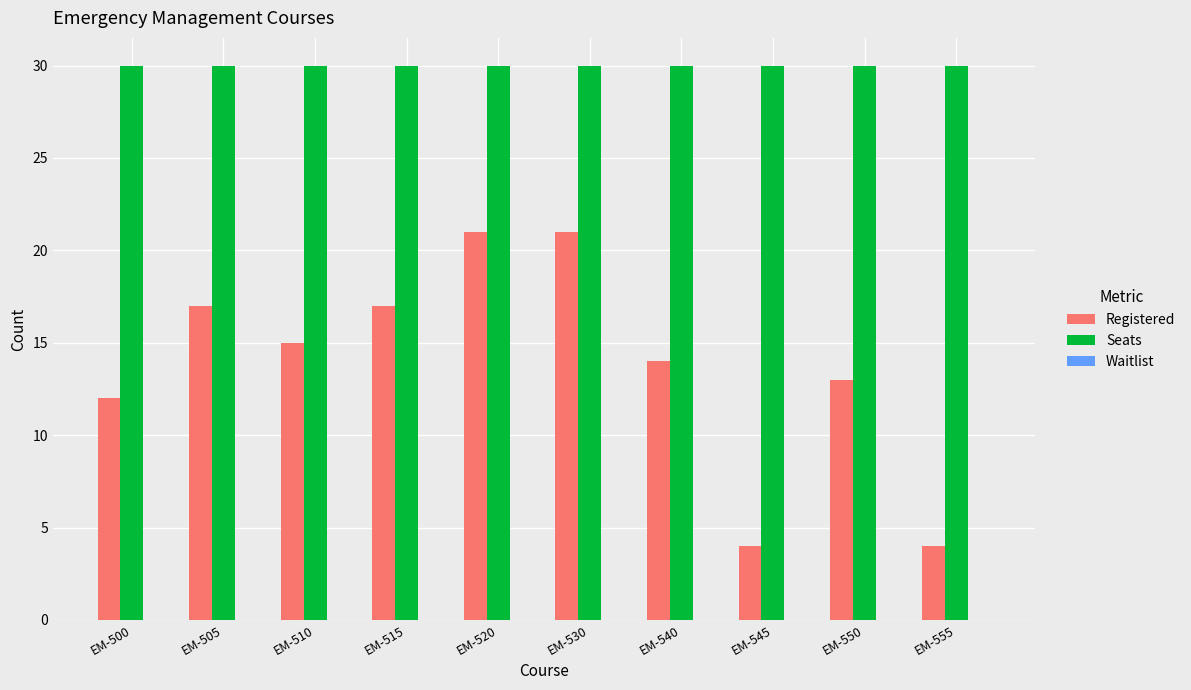

Count the number of data series in this chart.

2